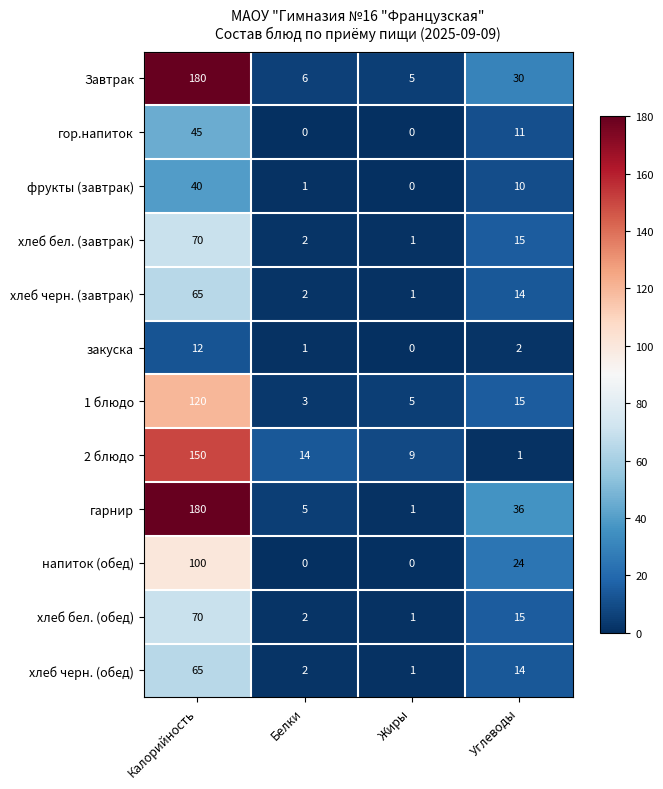

Read the хлеб бел. (обед) value at Калорийность, to the nearest 5.

70